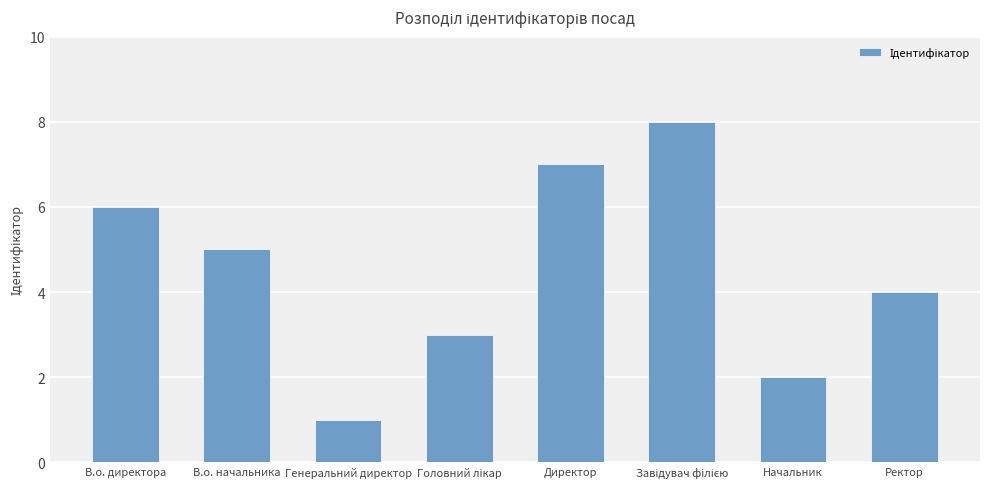

Where is the data nearest to the value 4?

Ректор